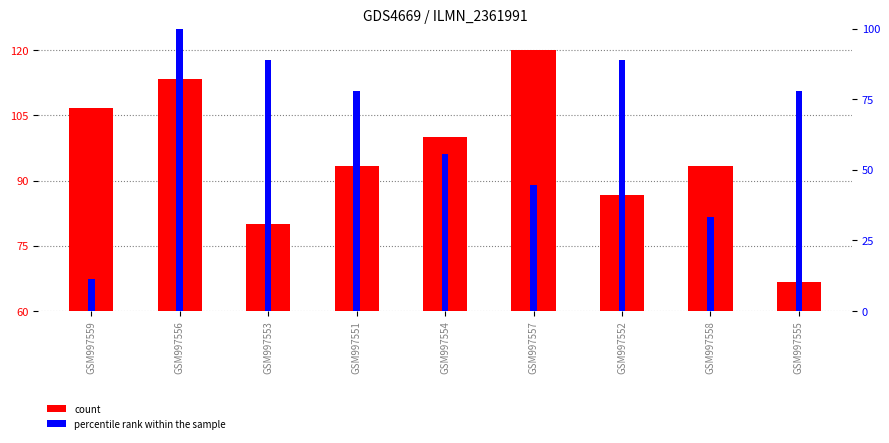

What is the label of the 3rd bar from the left?

GSM997553